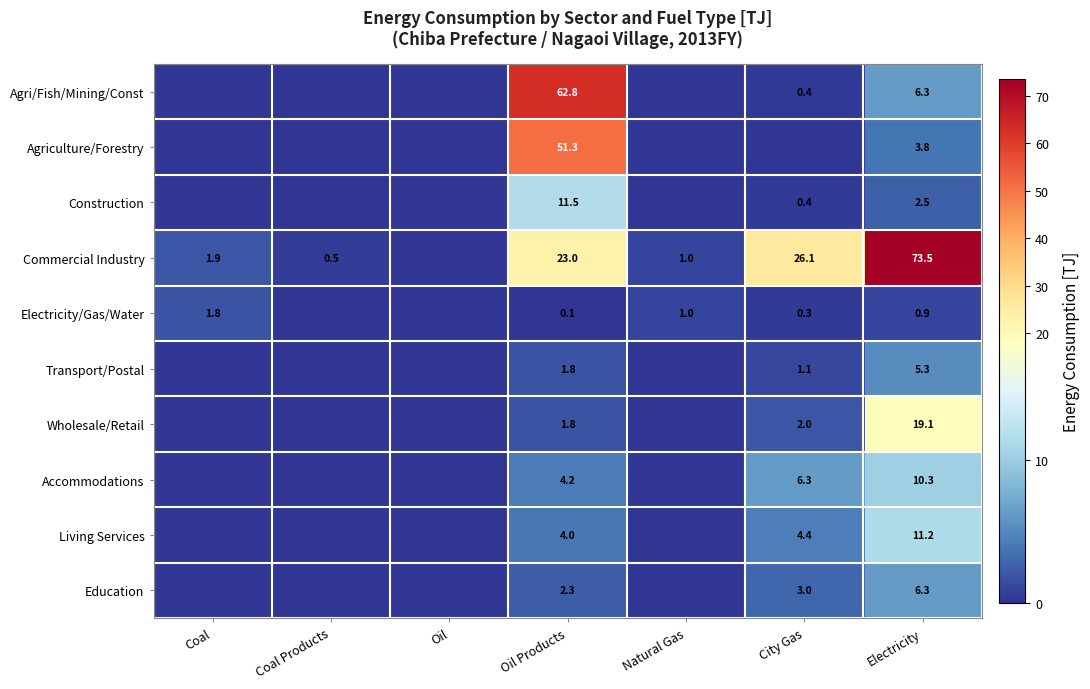

Is it true that Education equals 3.1 at Electricity?

False